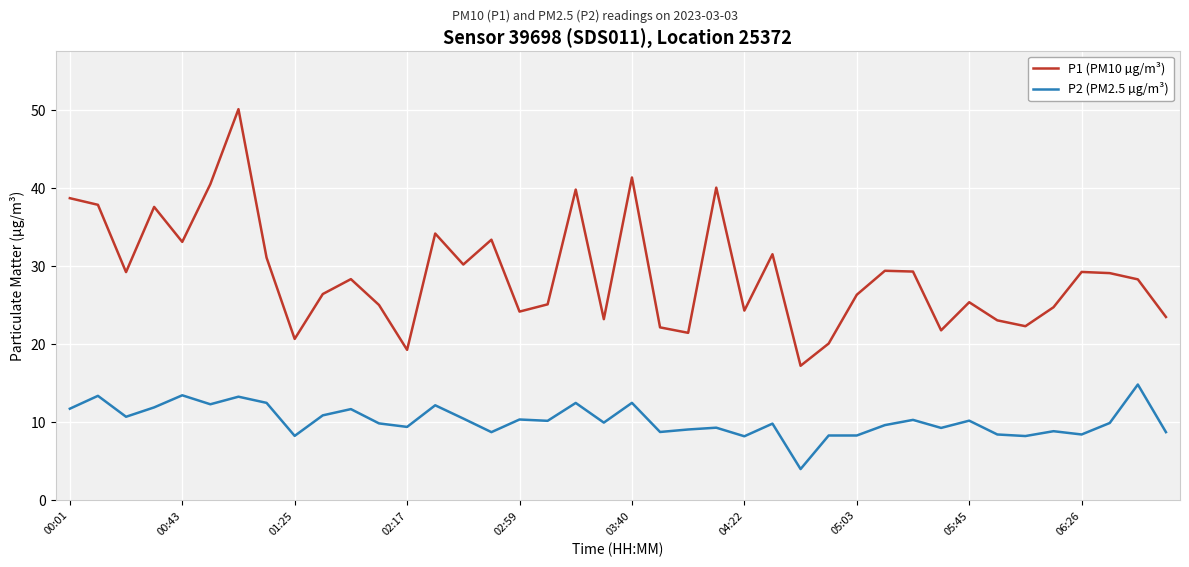

True or false: P1 (PM10 µg/m³) and P2 (PM2.5 µg/m³) intersect in this chart.

False